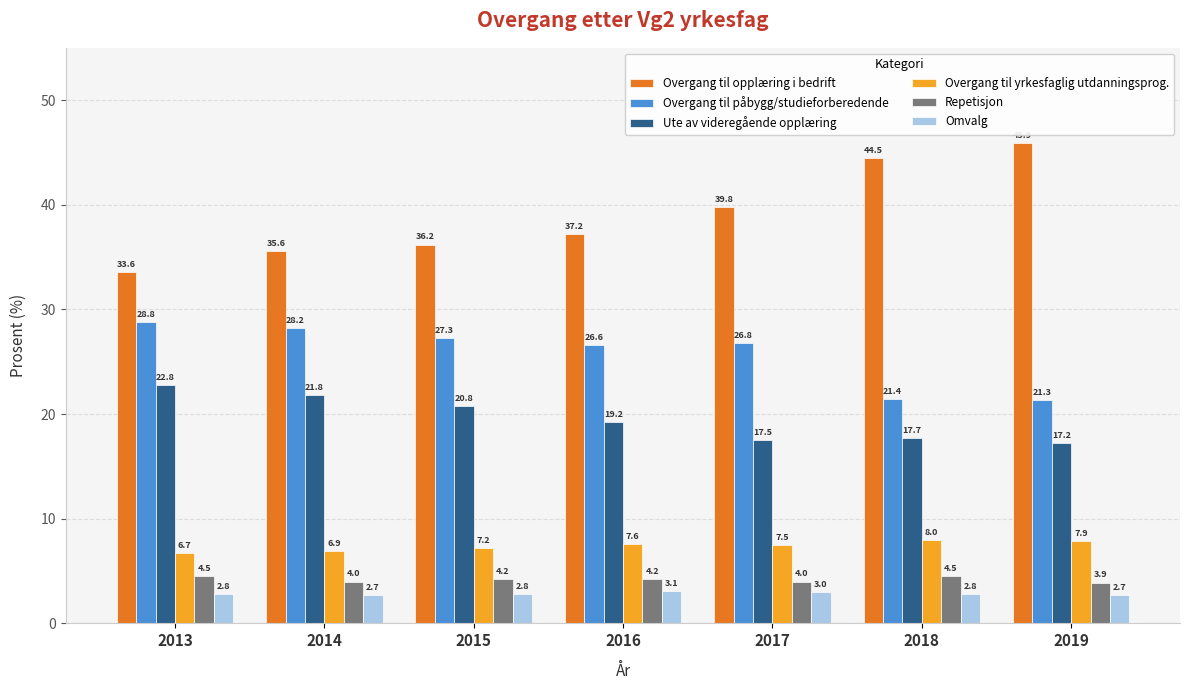

What is the maximum value shown in the chart?

45.9